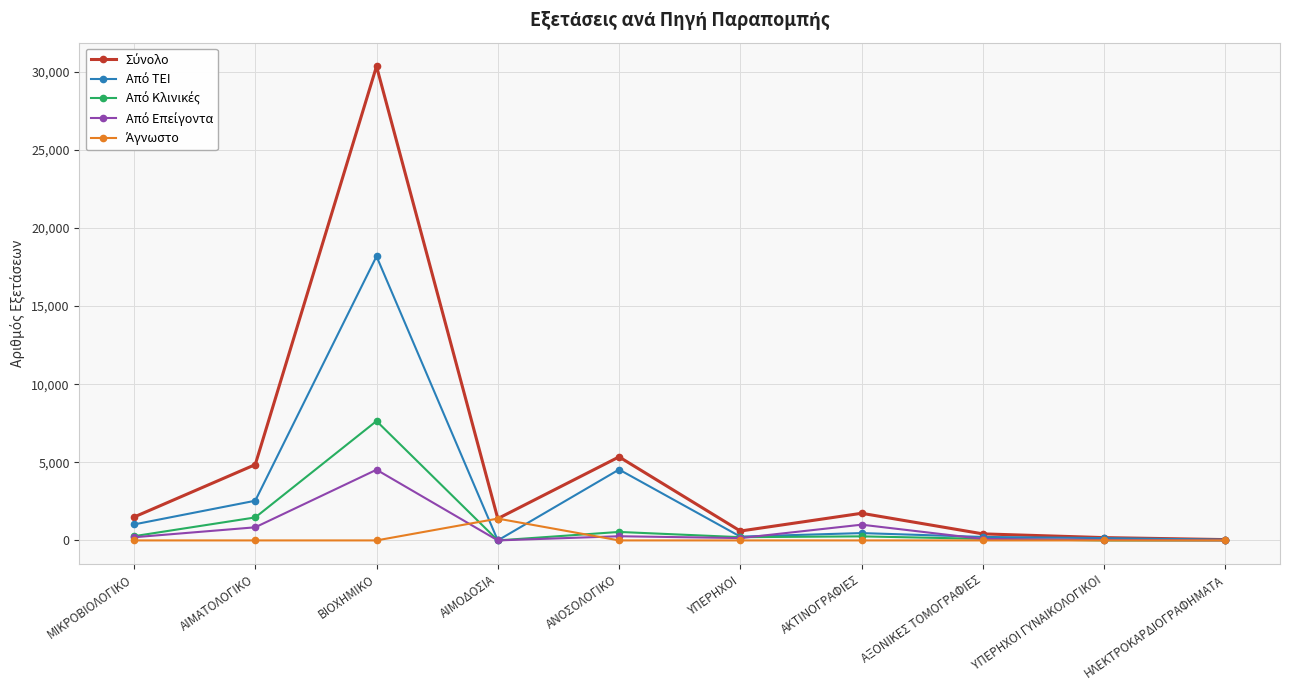

What is the difference between the highest and lowest values at ΥΠΕΡΗΧΟΙ ΓΥΝΑΙΚΟΛΟΓΙΚΟΙ?

180